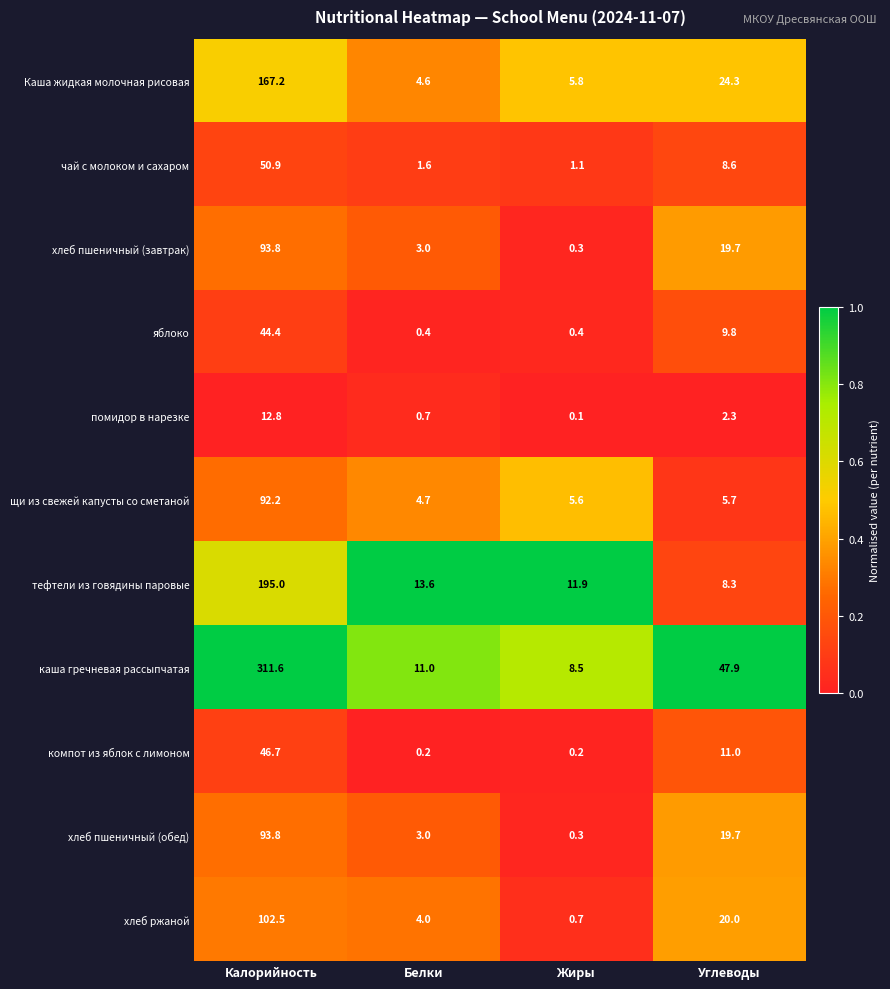

Which series has the largest range (max minus min)?

каша гречневая рассыпчатая